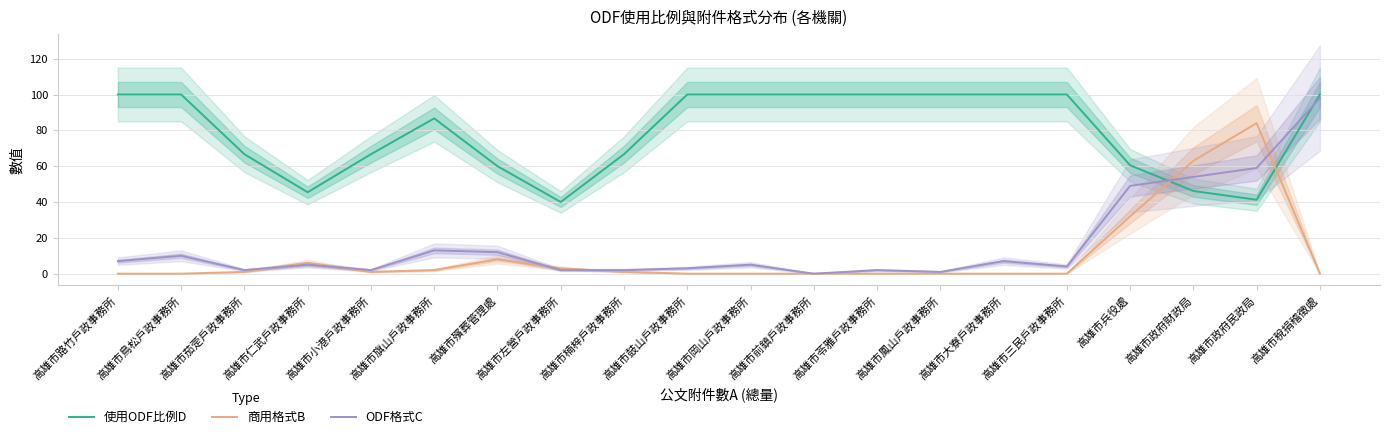

How many data points in 商用格式B are above 1?

7